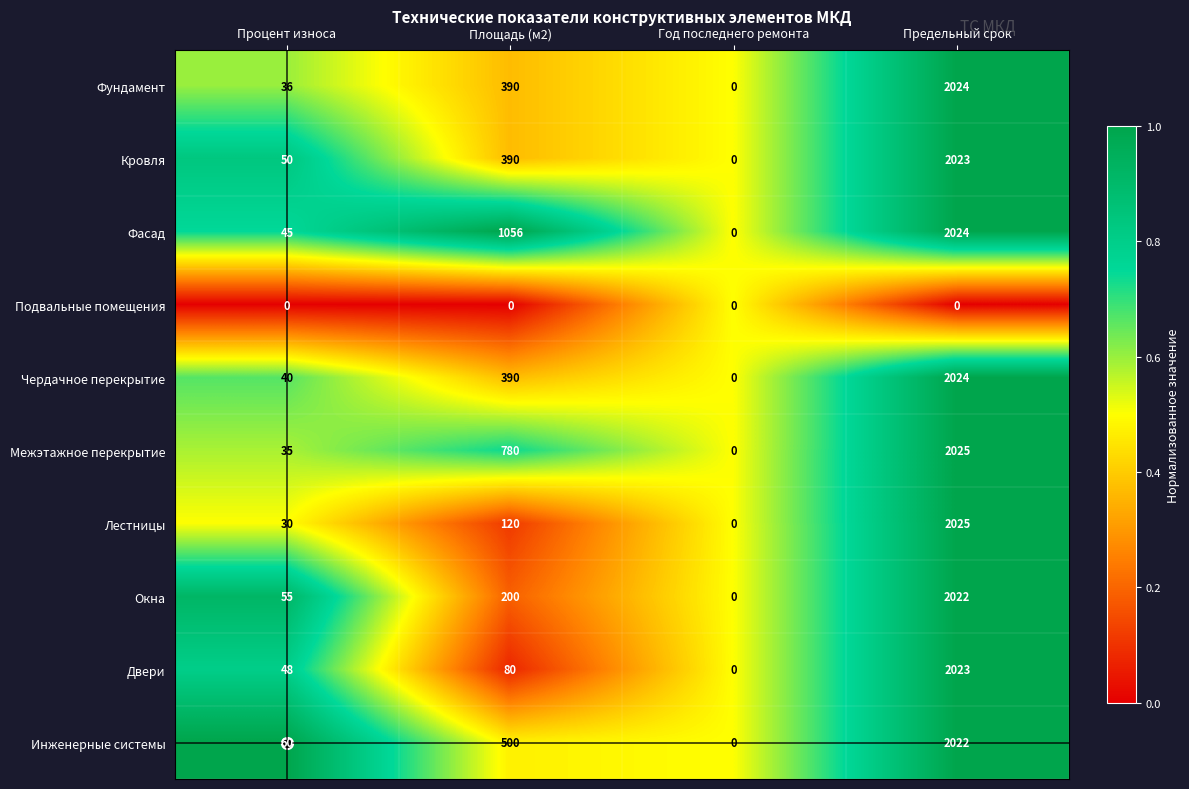

The value of Окна at Предельный срок is 2640. True or false?

False